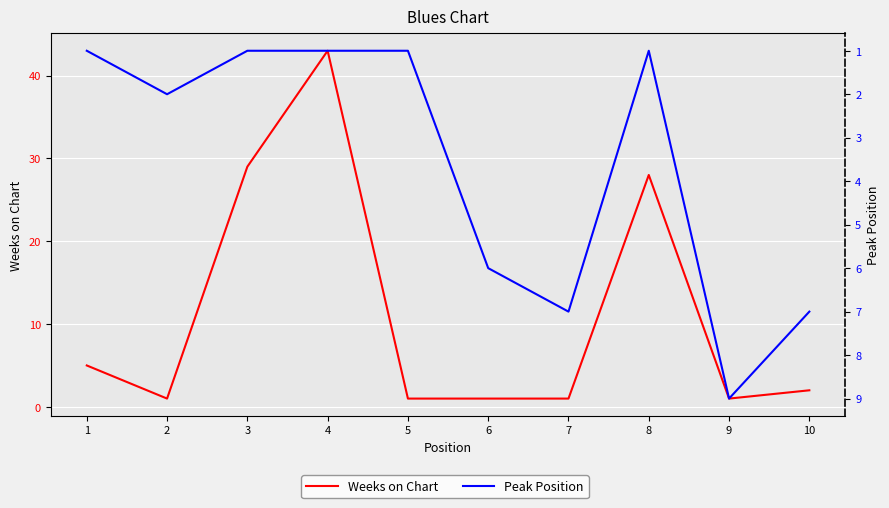

At which category is the sum across all series the highest?

4